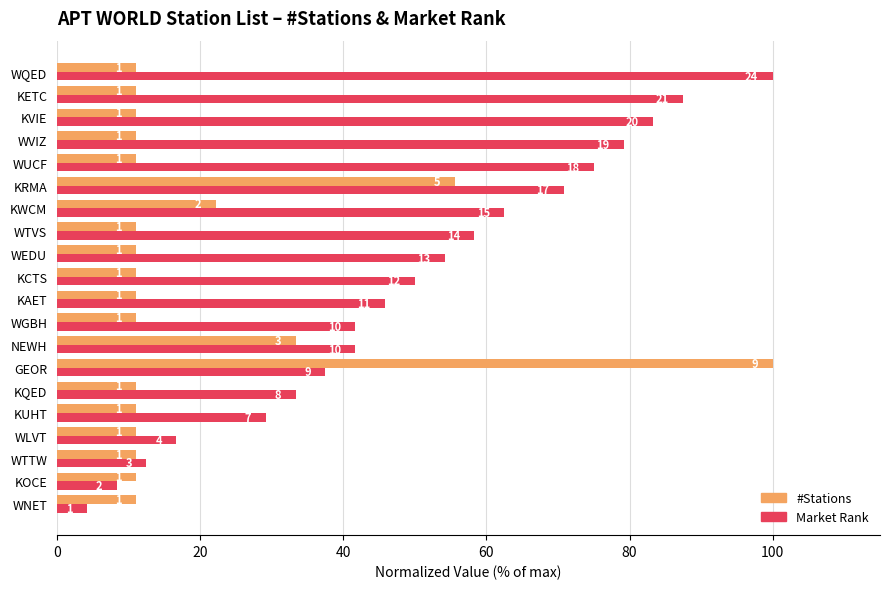

List the series in order of their peak value, highest first.

#Stations, Market Rank